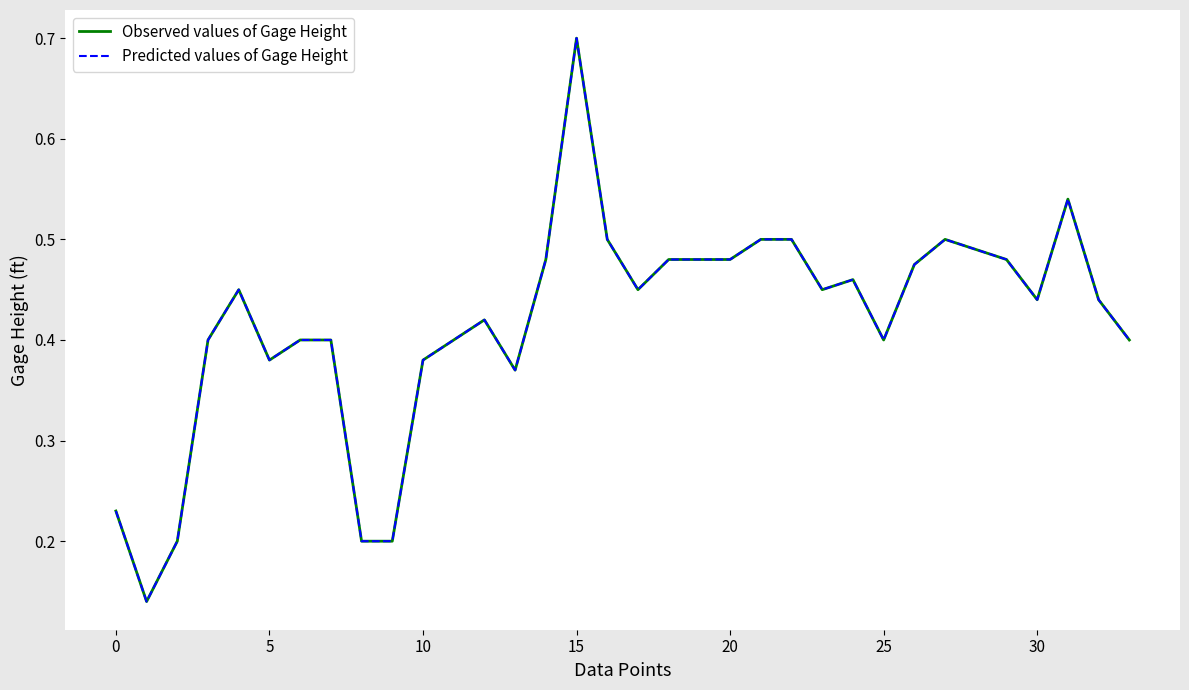

Which series has the largest total across all categories?

Observed values of Gage Height